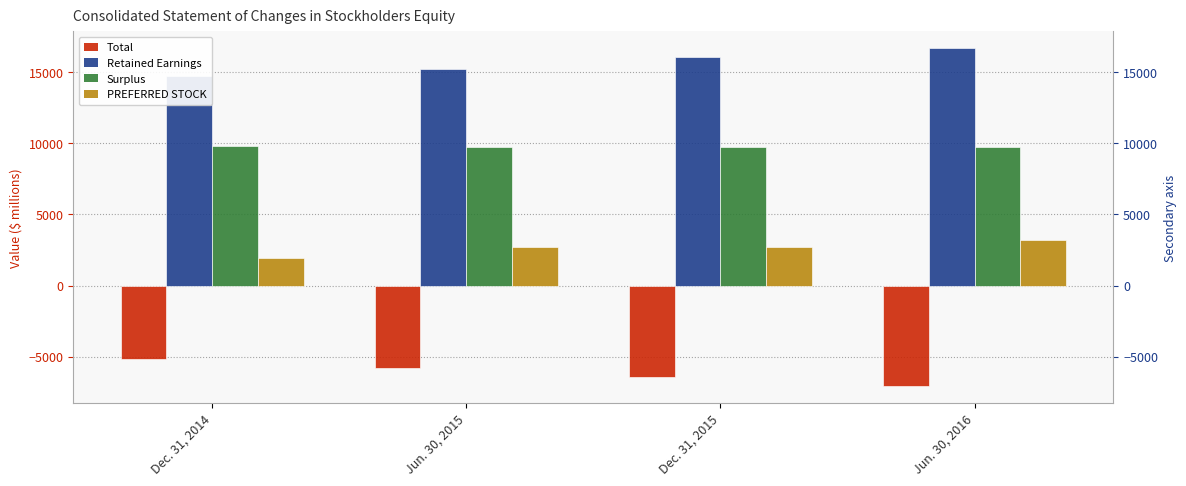

How many values in the PREFERRED STOCK series exceed 2703?

1